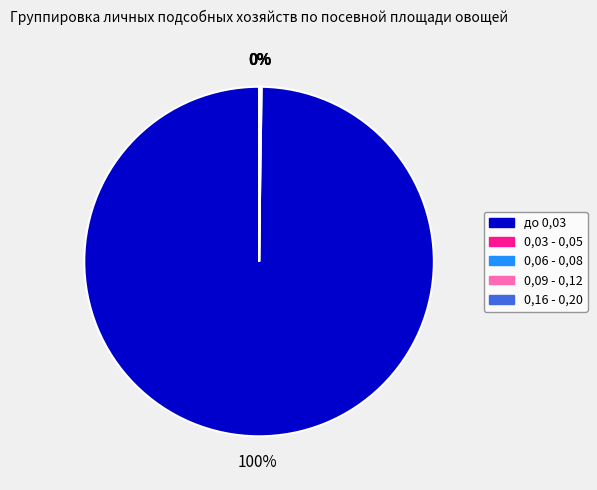

Which category has the biggest portion of the pie?

до 0,03